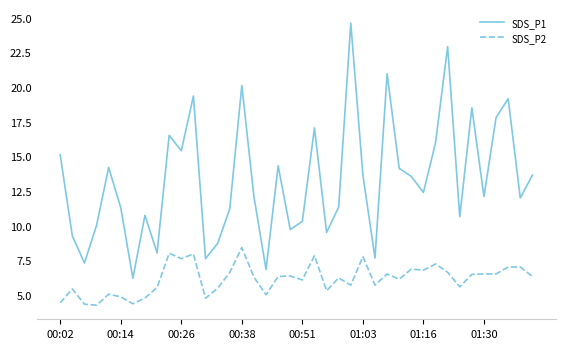

True or false: SDS_P2 and SDS_P1 intersect in this chart.

False